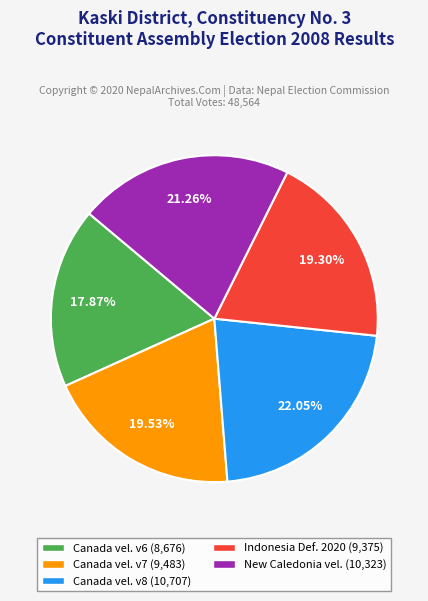

Count the number of slices in the pie.

5